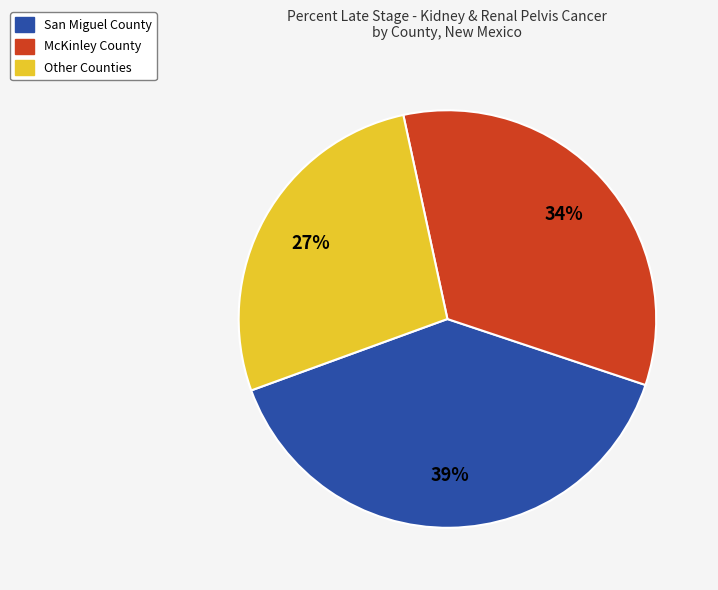

Does any single category account for the majority?

No